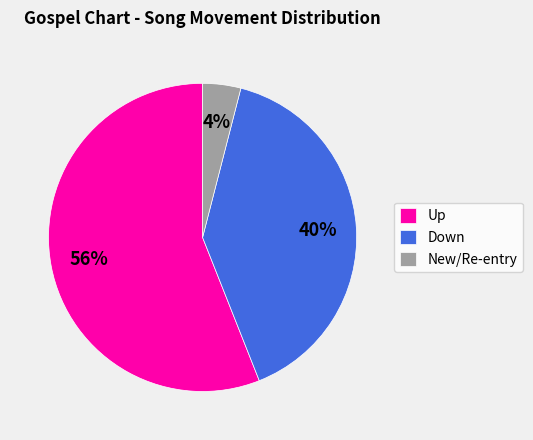

To the nearest percent, what is the difference between the New/Re-entry and Up slice percentages?

52%